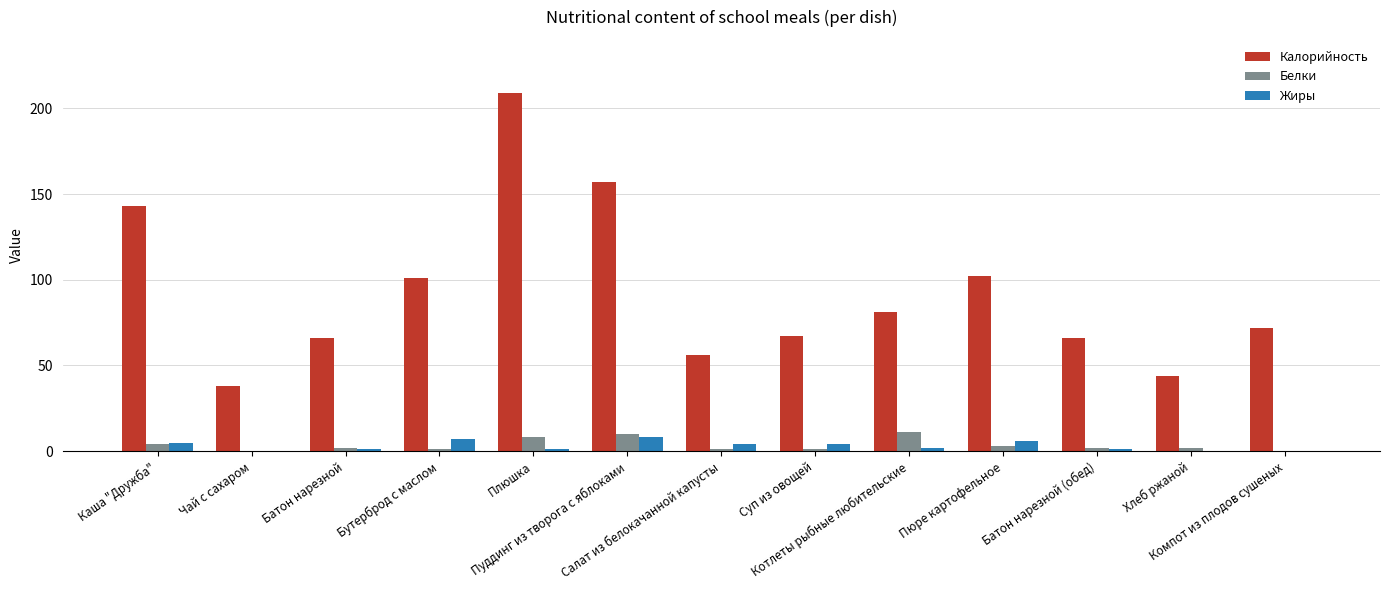

Reading left to right, extract all data points from this chart.

Калорийность: Каша "Дружба"=143	Чай с сахаром=38	Батон нарезной=66	Бутерброд с маслом=101	Плюшка=209	Пуддинг из творога с яблоками=157	Салат из белокачанной капусты=56	Суп из овощей=67	Котлеты рыбные любительские=81	Пюре картофельное=102	Батон нарезной (обед)=66	Хлеб ржаной=44	Компот из плодов сушеных=72
Белки: Каша "Дружба"=4	Чай с сахаром=0	Батон нарезной=2	Бутерброд с маслом=1	Плюшка=8	Пуддинг из творога с яблоками=10	Салат из белокачанной капусты=1	Суп из овощей=1	Котлеты рыбные любительские=11	Пюре картофельное=3	Батон нарезной (обед)=2	Хлеб ржаной=2	Компот из плодов сушеных=0
Жиры: Каша "Дружба"=5	Чай с сахаром=0	Батон нарезной=1	Бутерброд с маслом=7	Плюшка=1	Пуддинг из творога с яблоками=8	Салат из белокачанной капусты=4	Суп из овощей=4	Котлеты рыбные любительские=2	Пюре картофельное=6	Батон нарезной (обед)=1	Хлеб ржаной=0	Компот из плодов сушеных=0